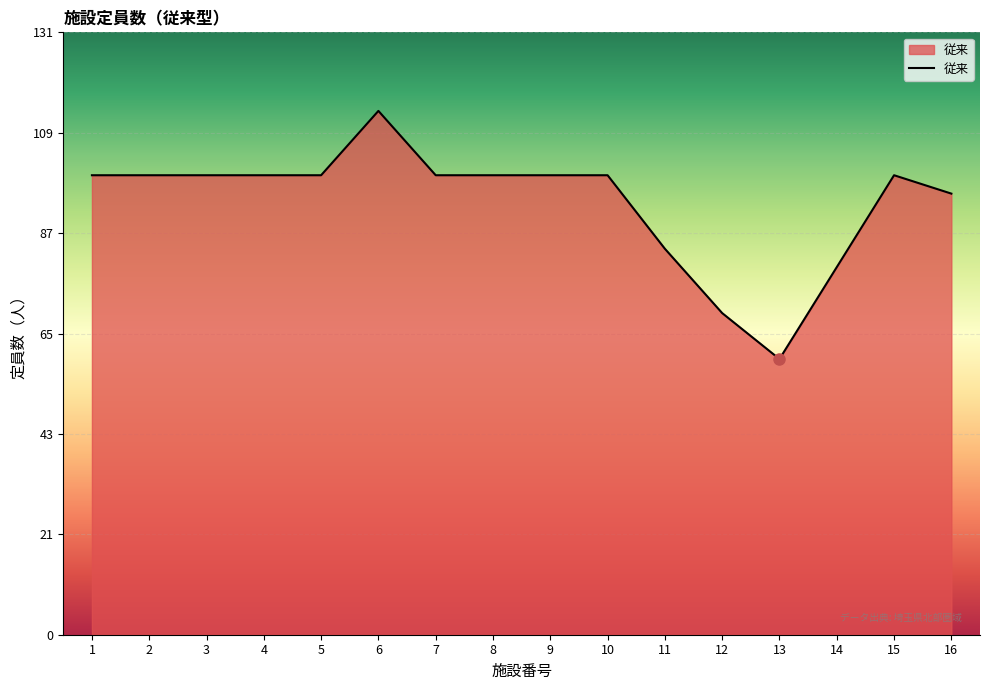

Read the value at 15, to the nearest 10.

100